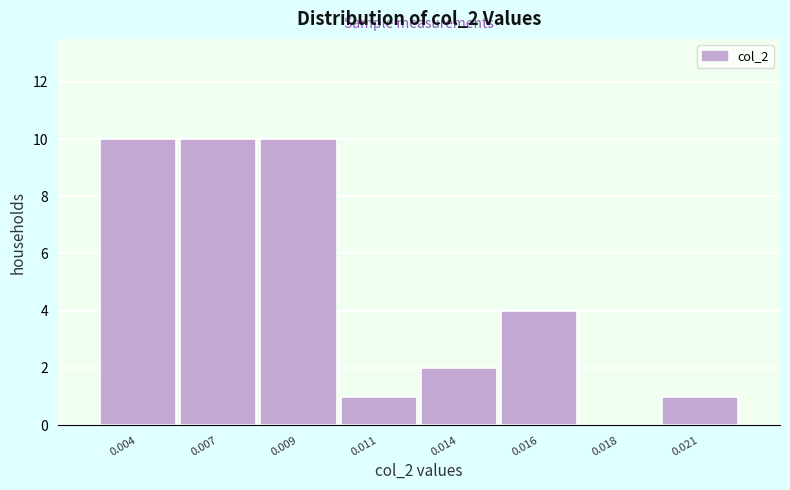

Reading left to right, transcribe all the data shown in this chart.

0.004=10	0.007=10	0.009=10	0.011=1	0.014=2	0.016=4	0.018=0	0.021=1